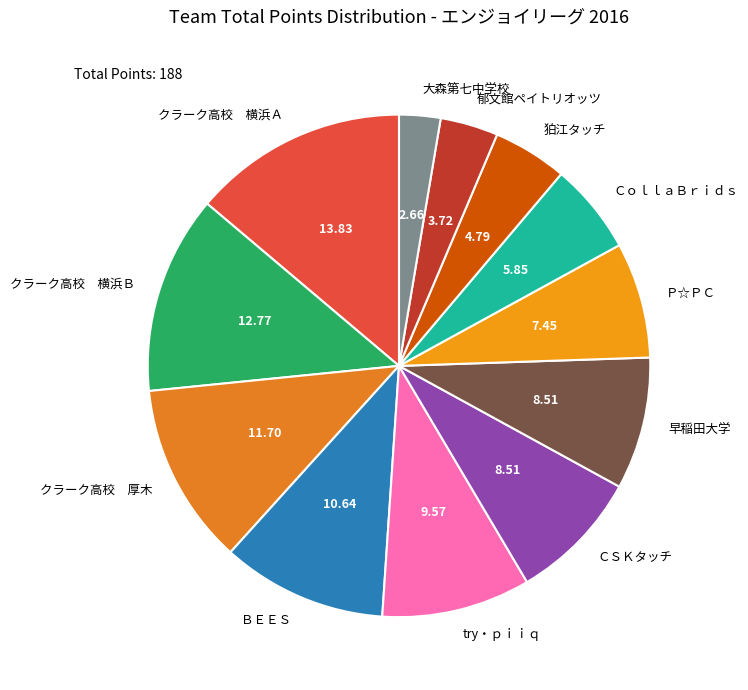

How many slices are in this pie chart?

12